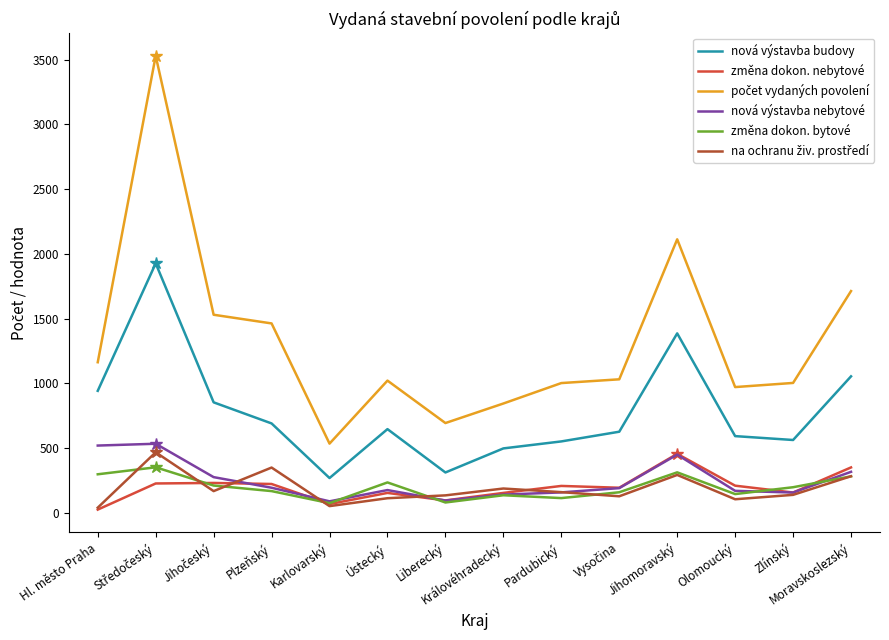

What is the approximate value of změna dokon. bytové at Plzeňský?

166